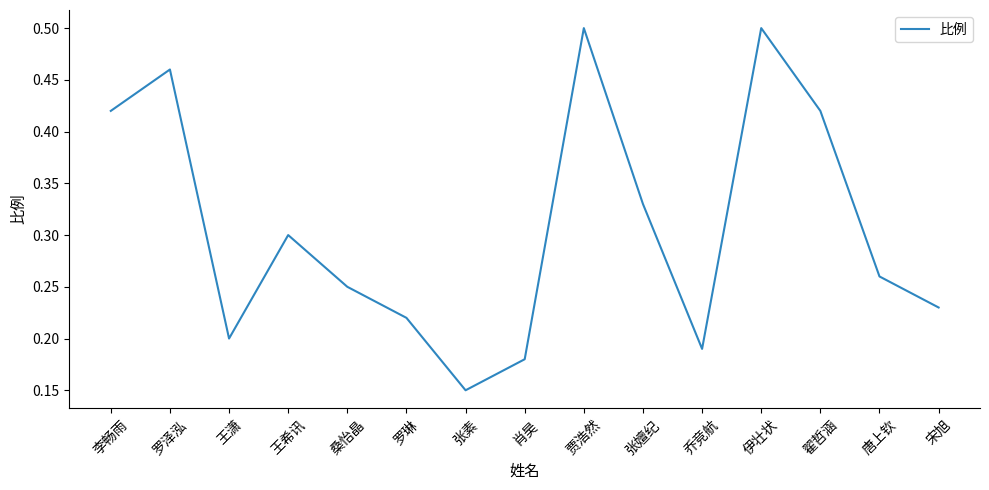

The value at 王希讯 is 0.1. True or false?

False